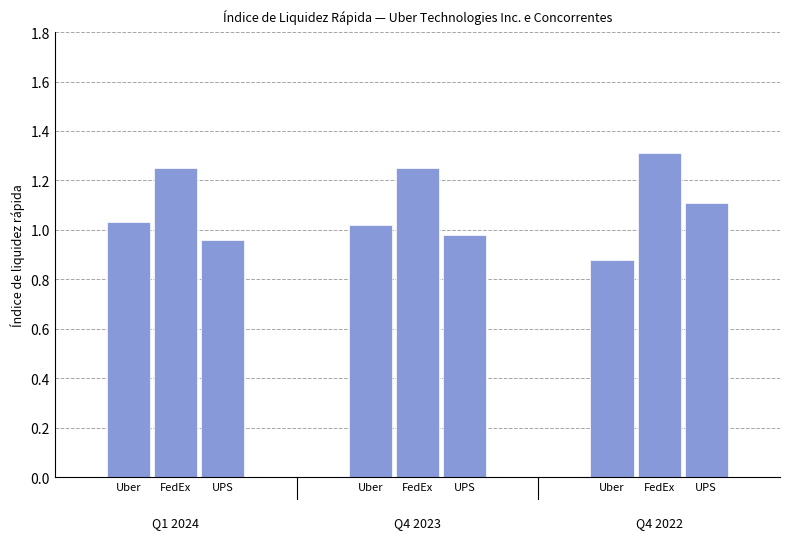

How many distinct data groups are displayed?

3